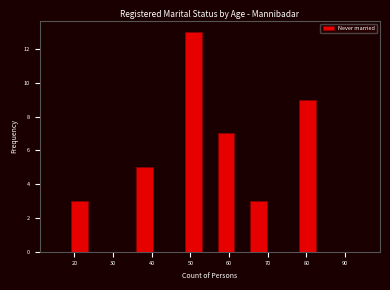

Reading left to right, list every bar in this chart as the range it spans on the x-axis followed by its height. Neither the bar edges nor the heights are printed on the chart, so give them approximately, as read against the axes.

15 to 19: 0
19 to 23: 3
23 to 28: 0
28 to 32: 0
32 to 36: 0
36 to 40: 5
40 to 44: 0
44 to 49: 0
49 to 53: 13
53 to 57: 0
57 to 61: 7
61 to 66: 0
66 to 70: 3
70 to 74: 0
74 to 78: 0
78 to 82: 9
82 to 87: 0
87 to 91: 0
91 to 95: 0